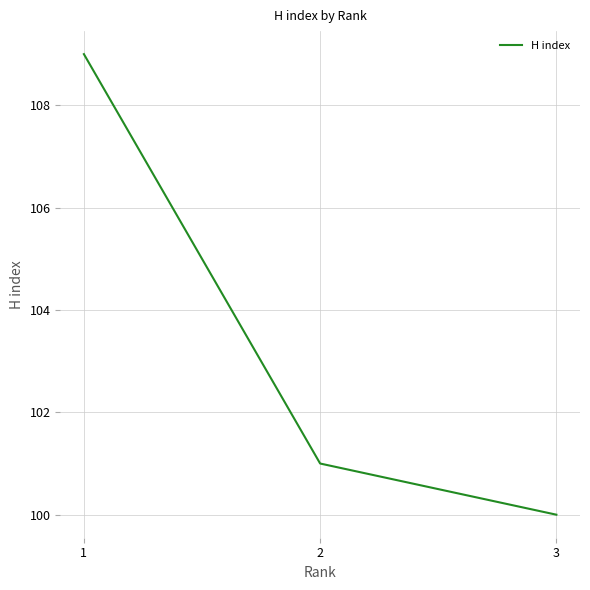

True or false: the data shows 28 at 3.

False